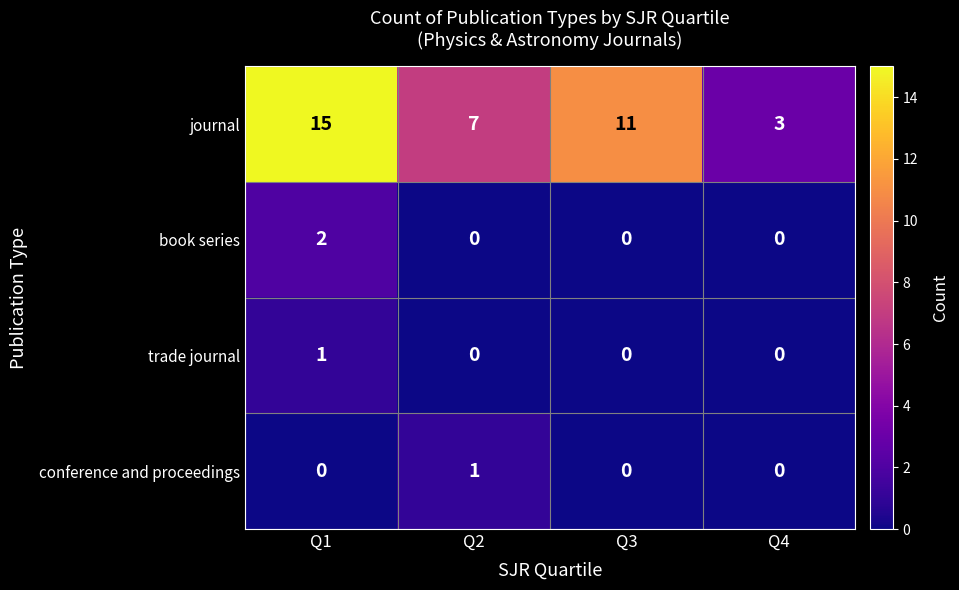

Count the trade journal values in the range 0 to 1.

4